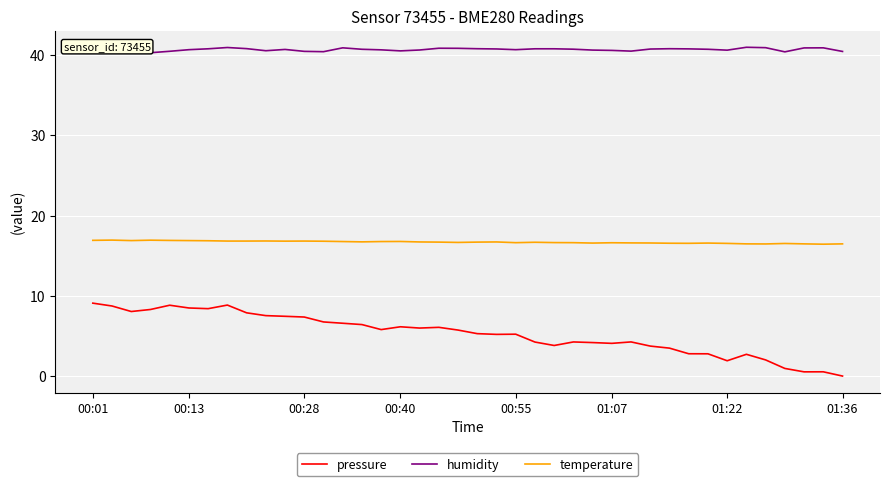

Which series has the largest range (max minus min)?

pressure